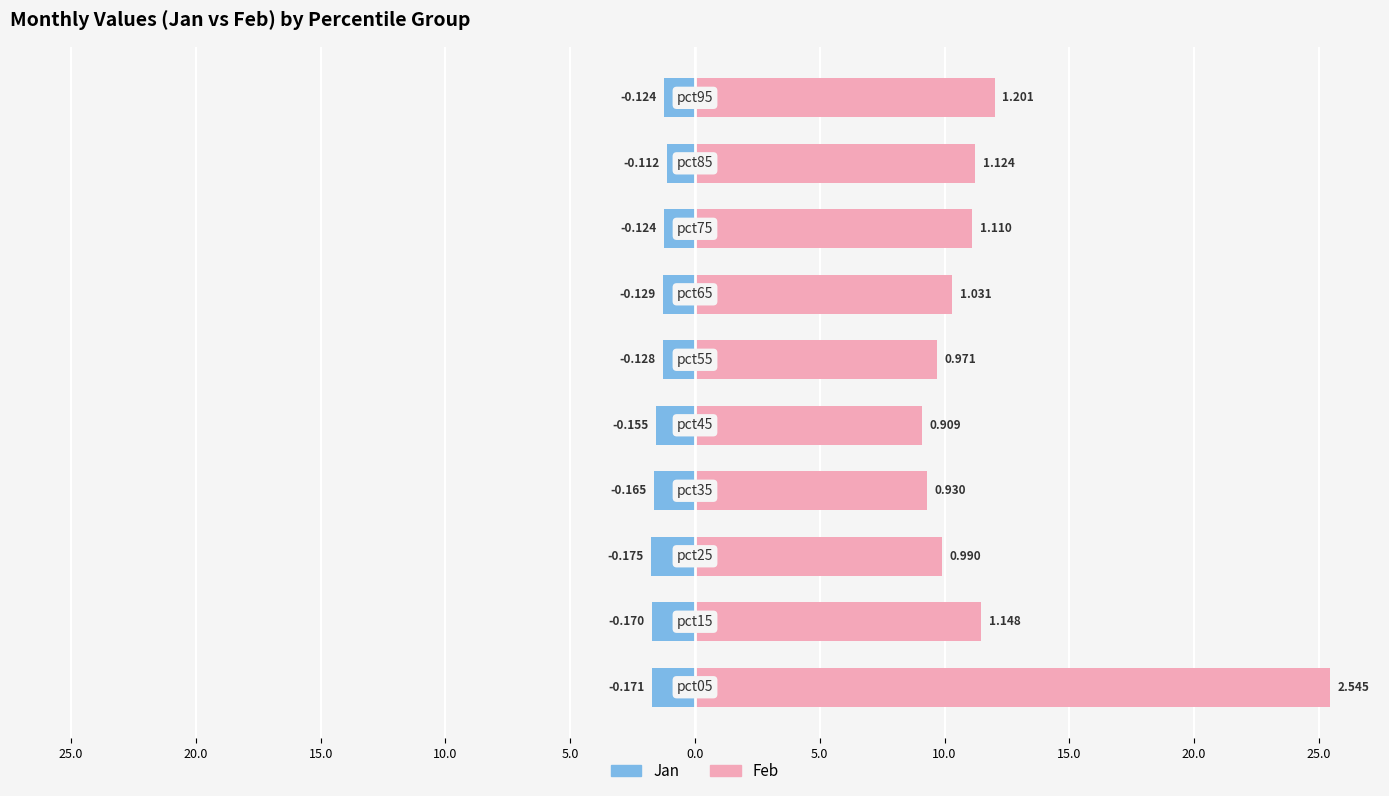

Rank the series by their average value, from highest to lowest.

Feb, Jan